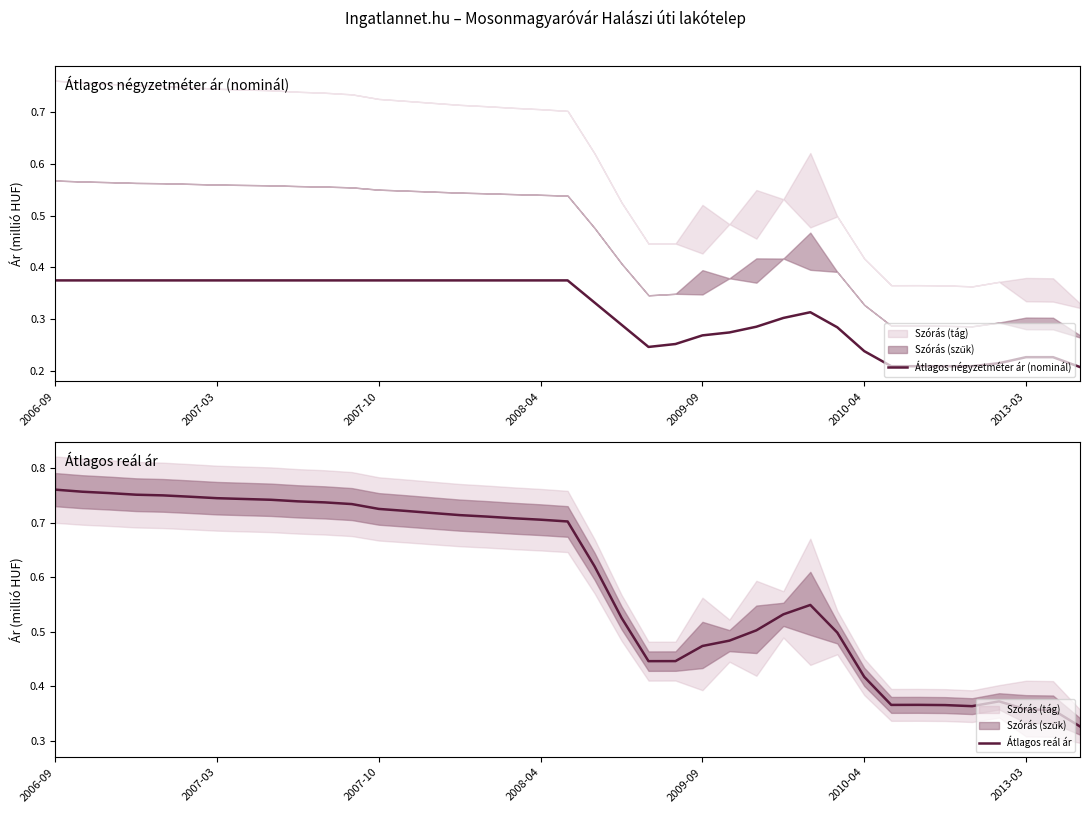

True or false: Átlagos reál ár and Átlagos négyzetméter ár (nominál) intersect in this chart.

False